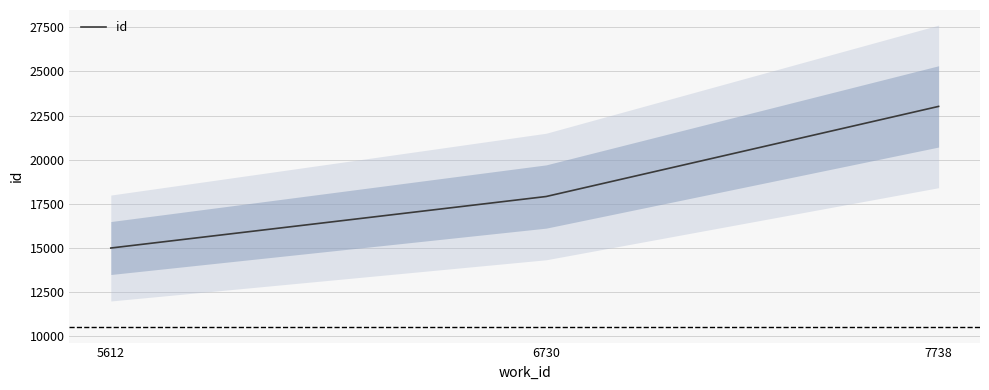

Which category has the lowest value across all series?

5612